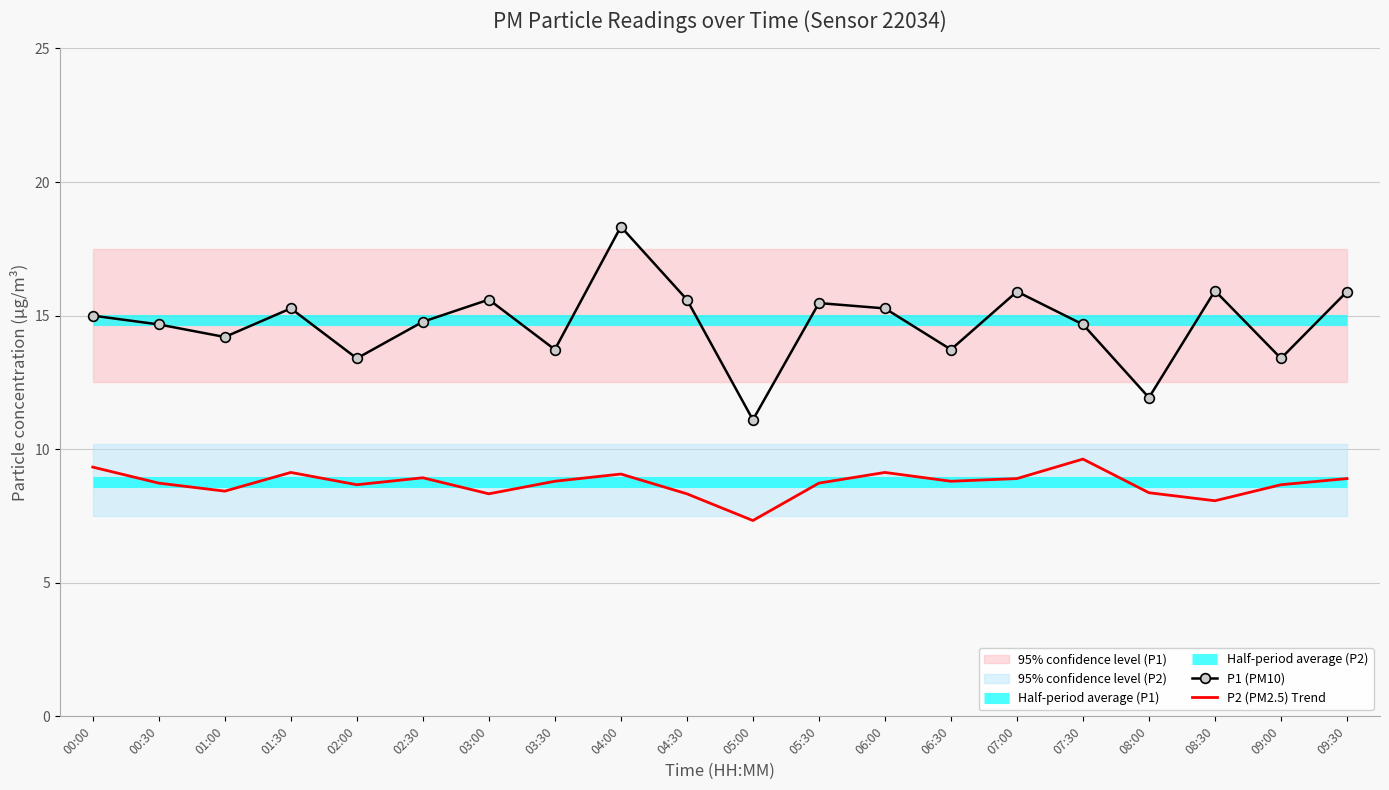

Rank the categories by P2 (PM2.5) Trend value from highest to lowest.

07:30, 00:00, 01:30, 06:00, 04:00, 02:30, 07:00, 09:30, 03:30, 06:30, 00:30, 05:30, 02:00, 09:00, 01:00, 08:00, 03:00, 04:30, 08:30, 05:00